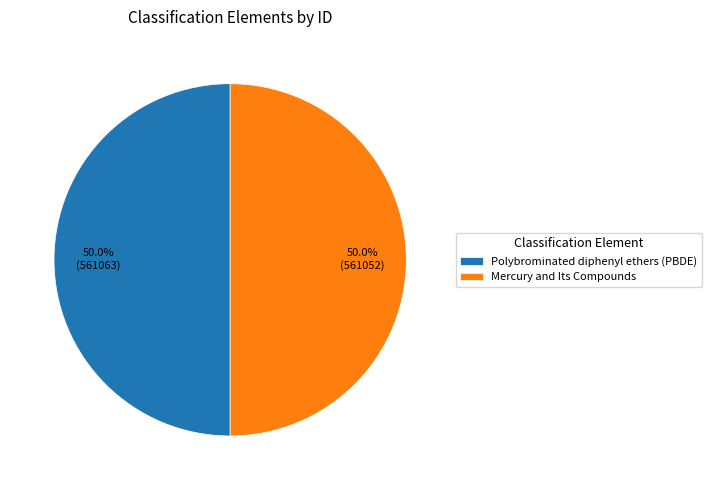

Approximately how many times larger is the value at Polybrominated diphenyl ethers (PBDE) compared to Mercury and Its Compounds?

1.0